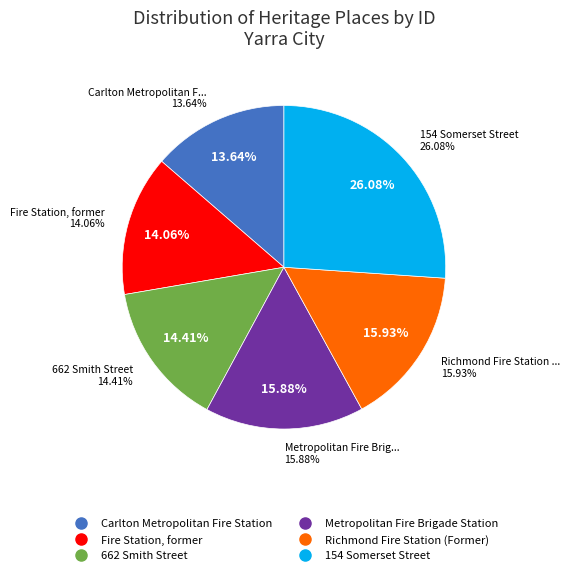

Combined, what portion of the pie is Fire Station, former and Metropolitan Fire Brigade Station?

29.9%